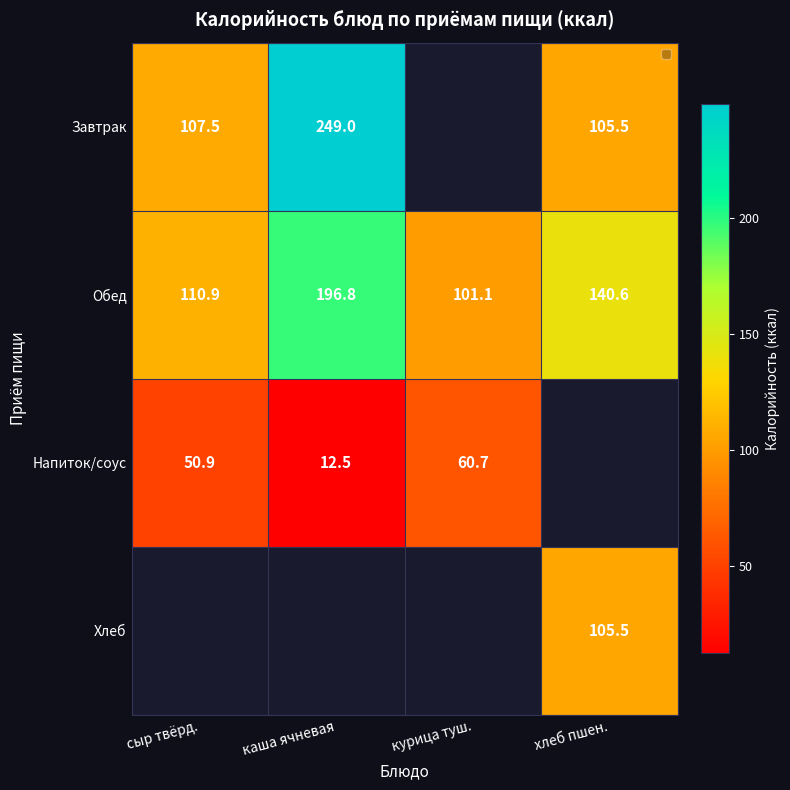

True or false: Завтрак has a value of 24.0 at хлеб пшен..

False